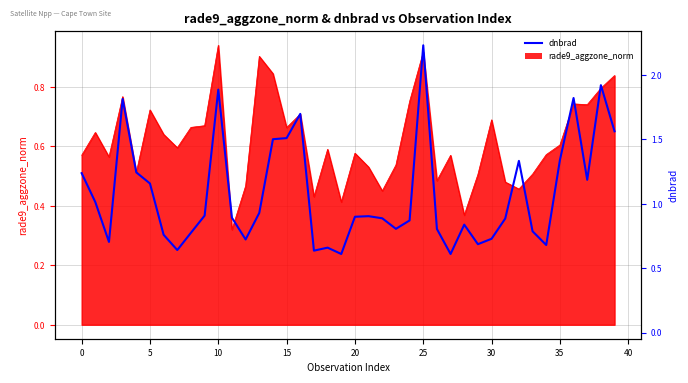

Reading left to right, what are all the values shown in this chart?

0.5	0.4	0.3	0.8	0.5	0.5	0.3	0.3	0.3	0.4	0.8	0.4	0.3	0.4	0.6	0.6	0.7	0.2	0.3	0.2	0.4	0.4	0.4	0.3	0.4	0.9	0.3	0.2	0.3	0.3	0.3	0.4	0.6	0.3	0.3	0.6	0.8	0.5	0.8	0.7